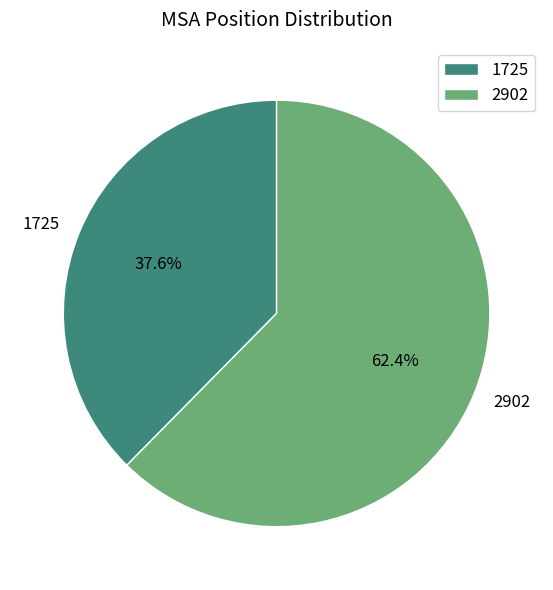

To the nearest percent, what portion does 1725 represent?

38%